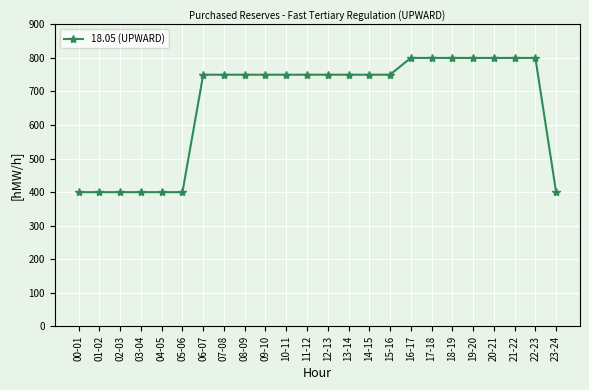

Reading left to right, list all the values displayed in this chart.

400	400	400	400	400	400	750	750	750	750	750	750	750	750	750	750	800	800	800	800	800	800	800	400